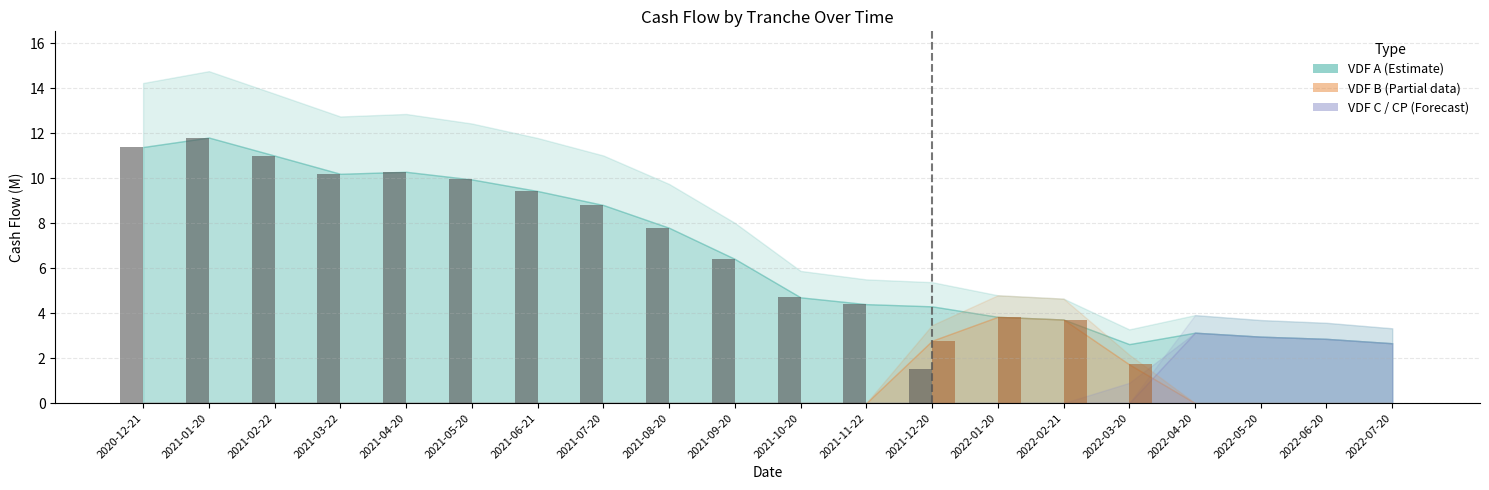

What is the total value across all series at 2021-11-22?

4.4